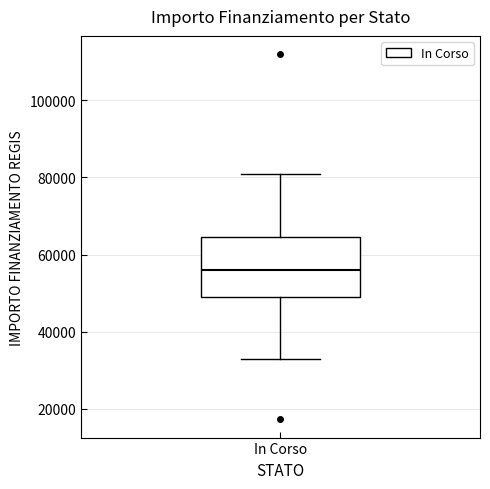

Where is the upper edge of the box for In Corso on the y-axis? The values are not printed on the chart, so give them approximately, as read against the axis.

64000